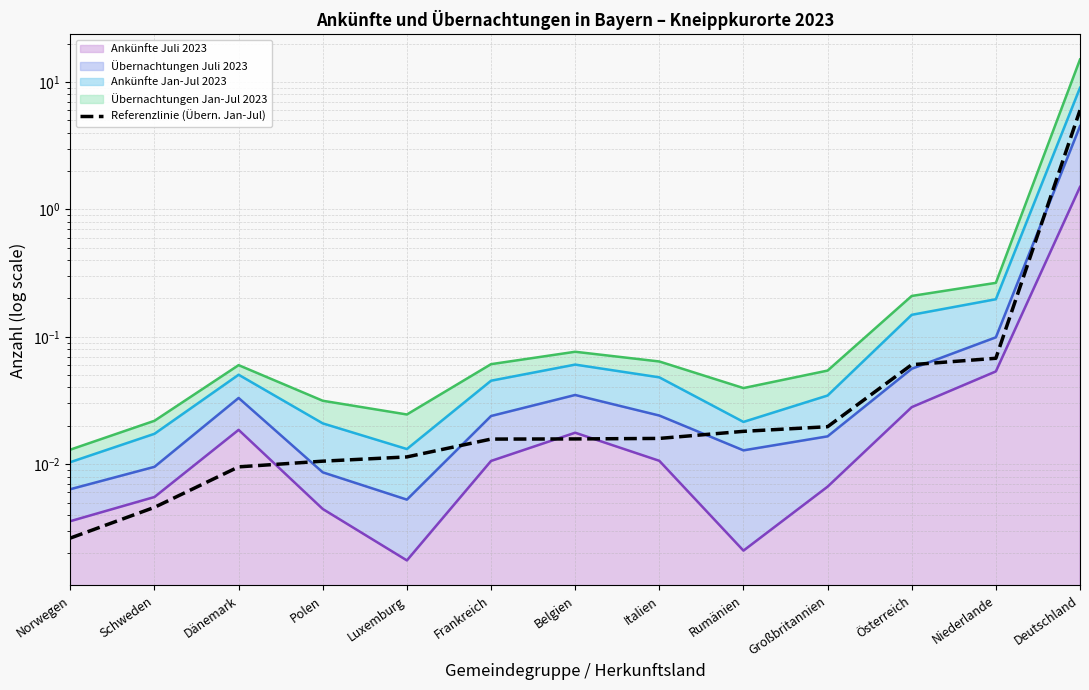

What is the change in value from Polen to Niederlande?

+0.1